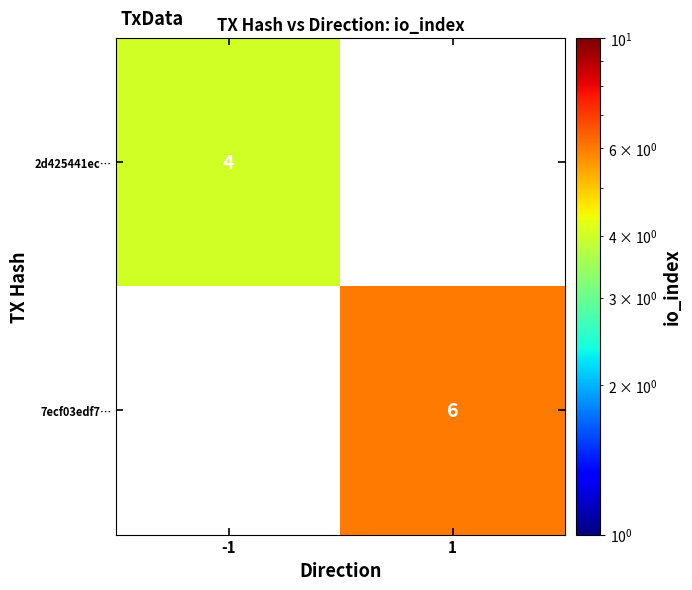

True or false: 7ecf03edf7… has a value of 6 at 1.

True